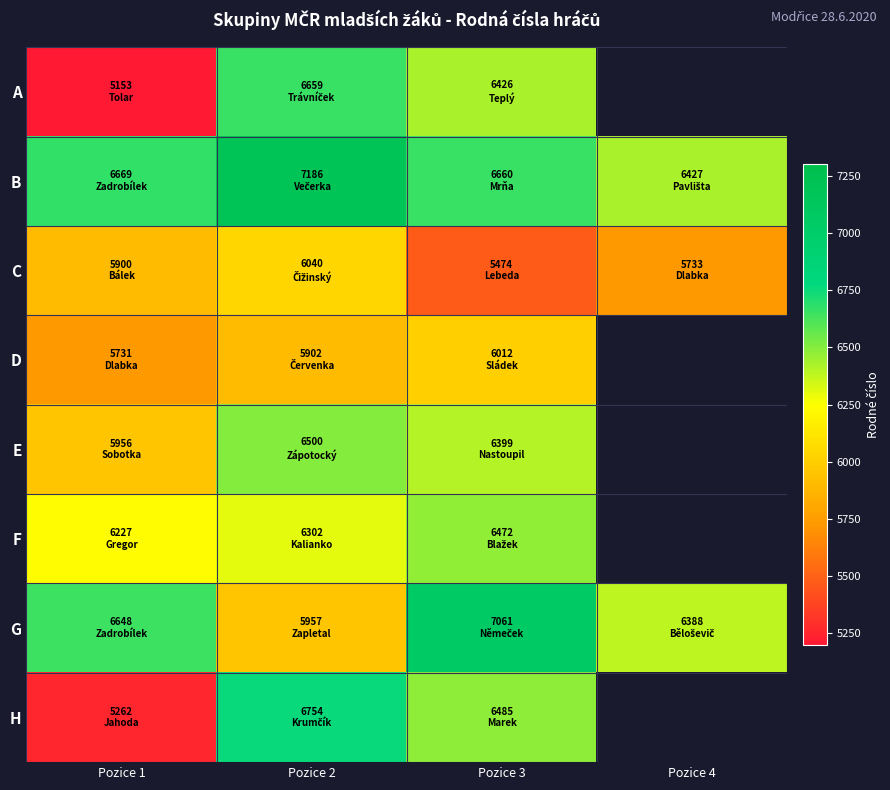

At which label does C reach its minimum?

Pozice 3